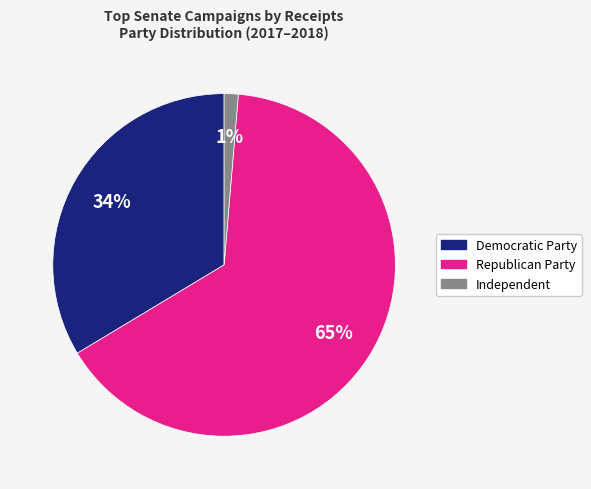

To the nearest percent, what is the difference between the largest and smallest slice percentages?

64%